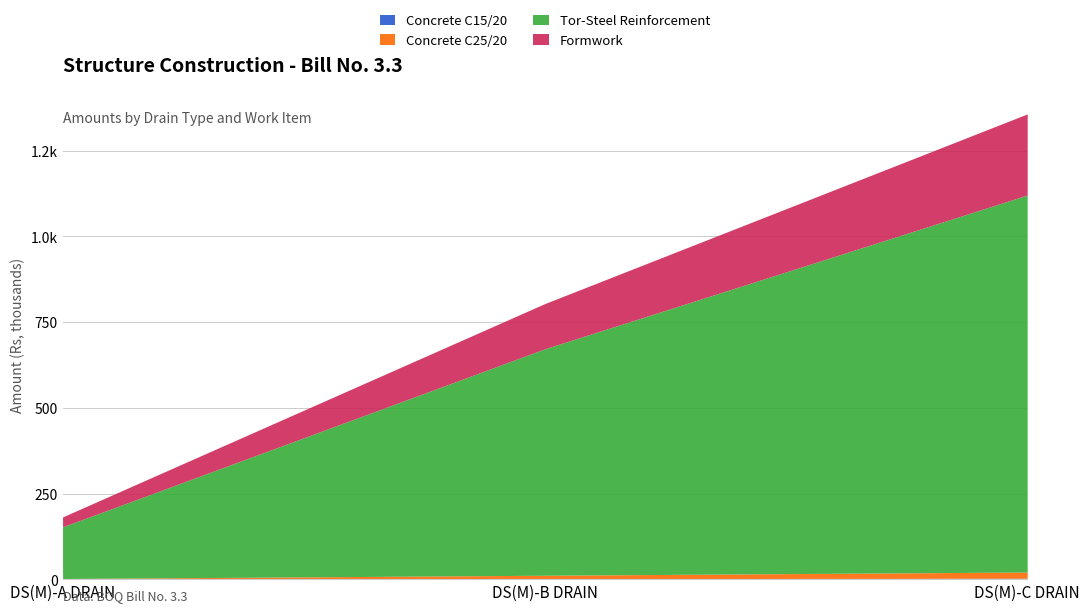

What is the total value across all series at DS(M)-A DRAIN?

182.3